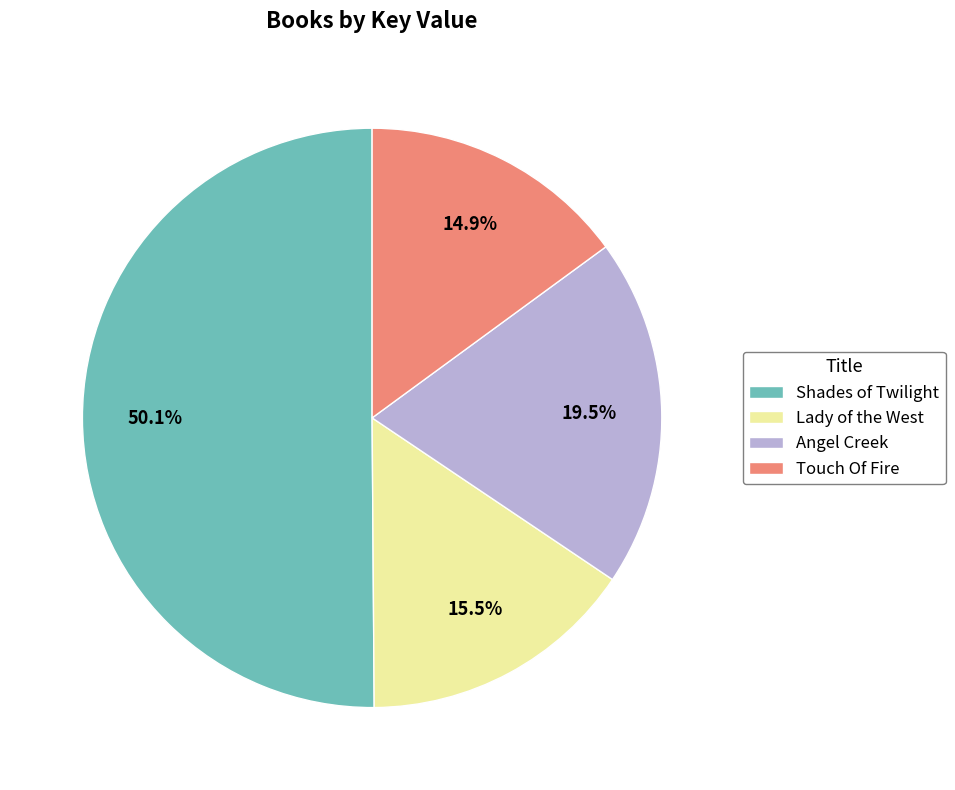

To the nearest percent, what is the difference between the Touch Of Fire and Angel Creek slice percentages?

5%